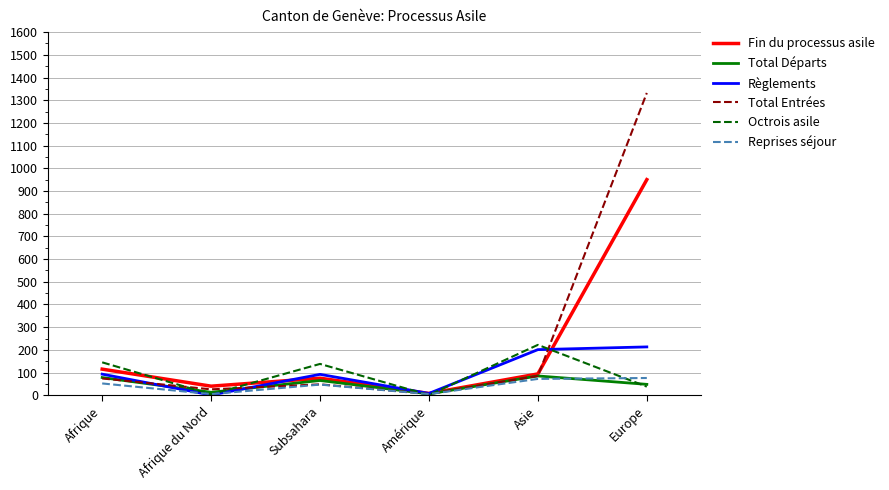

Is it true that Octrois asile equals 383 at Asie?

False